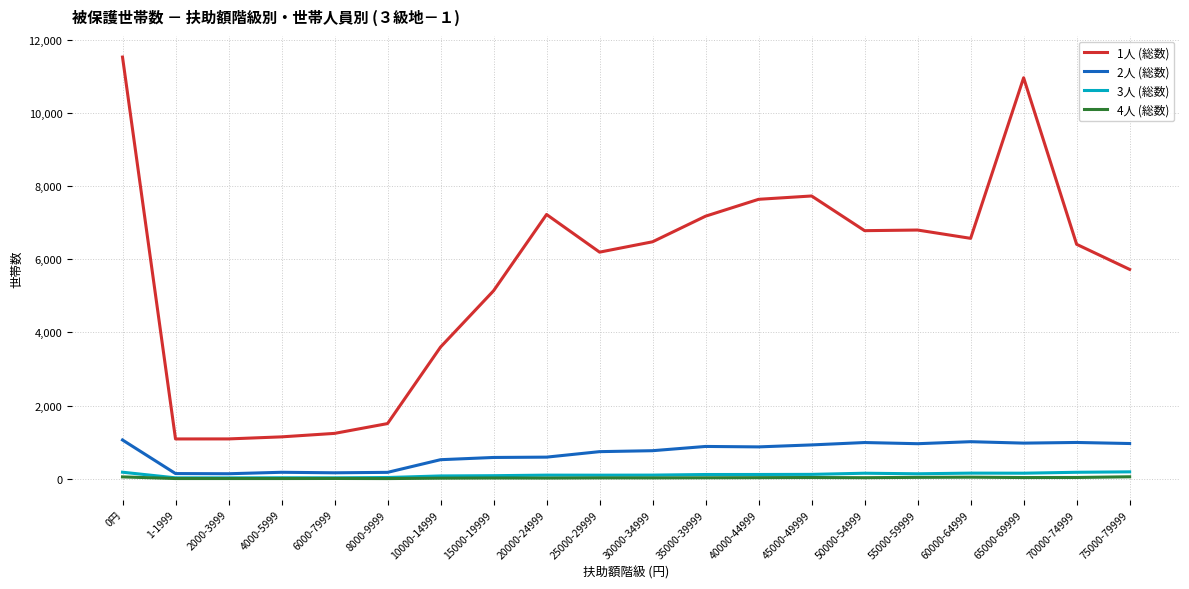

The value of 2人 (総数) at 20000-24999 is 590. True or false?

True